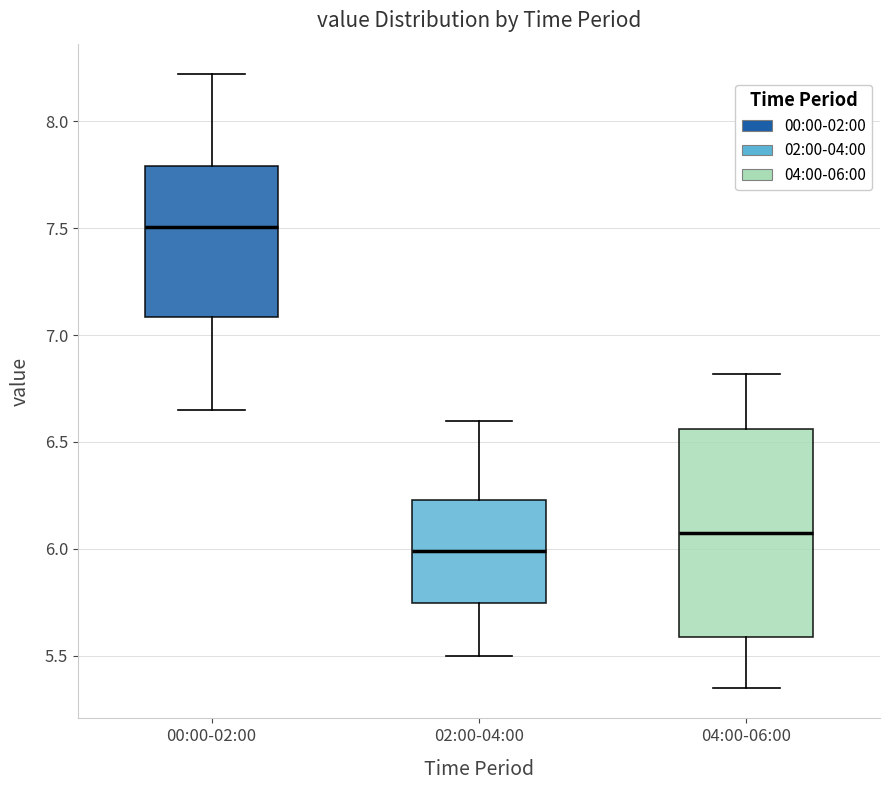

Which box's median line is the highest?

00:00-02:00